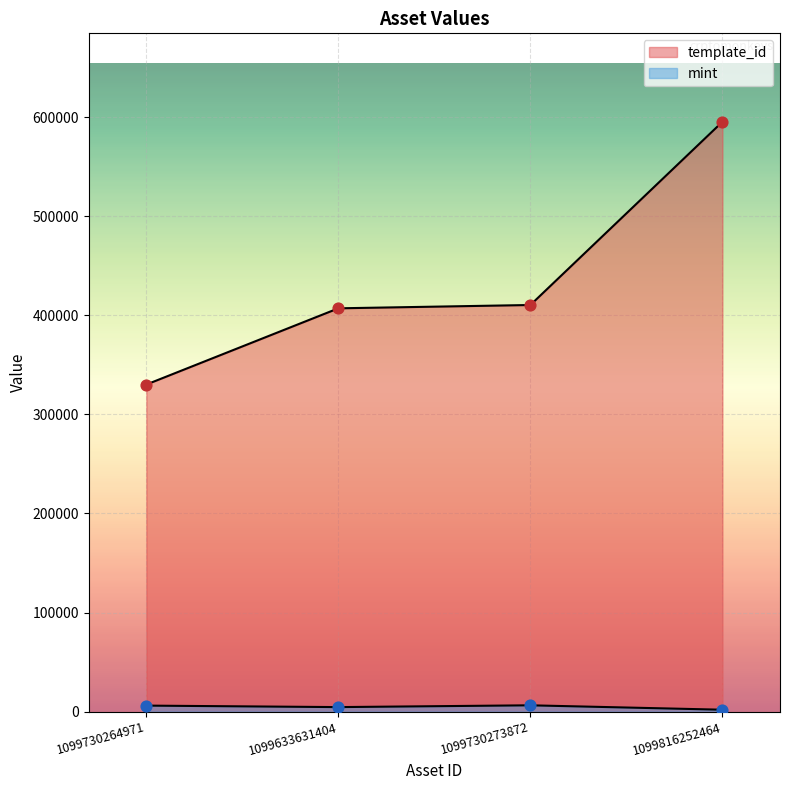

Which series reaches the minimum Y coordinate?

mint